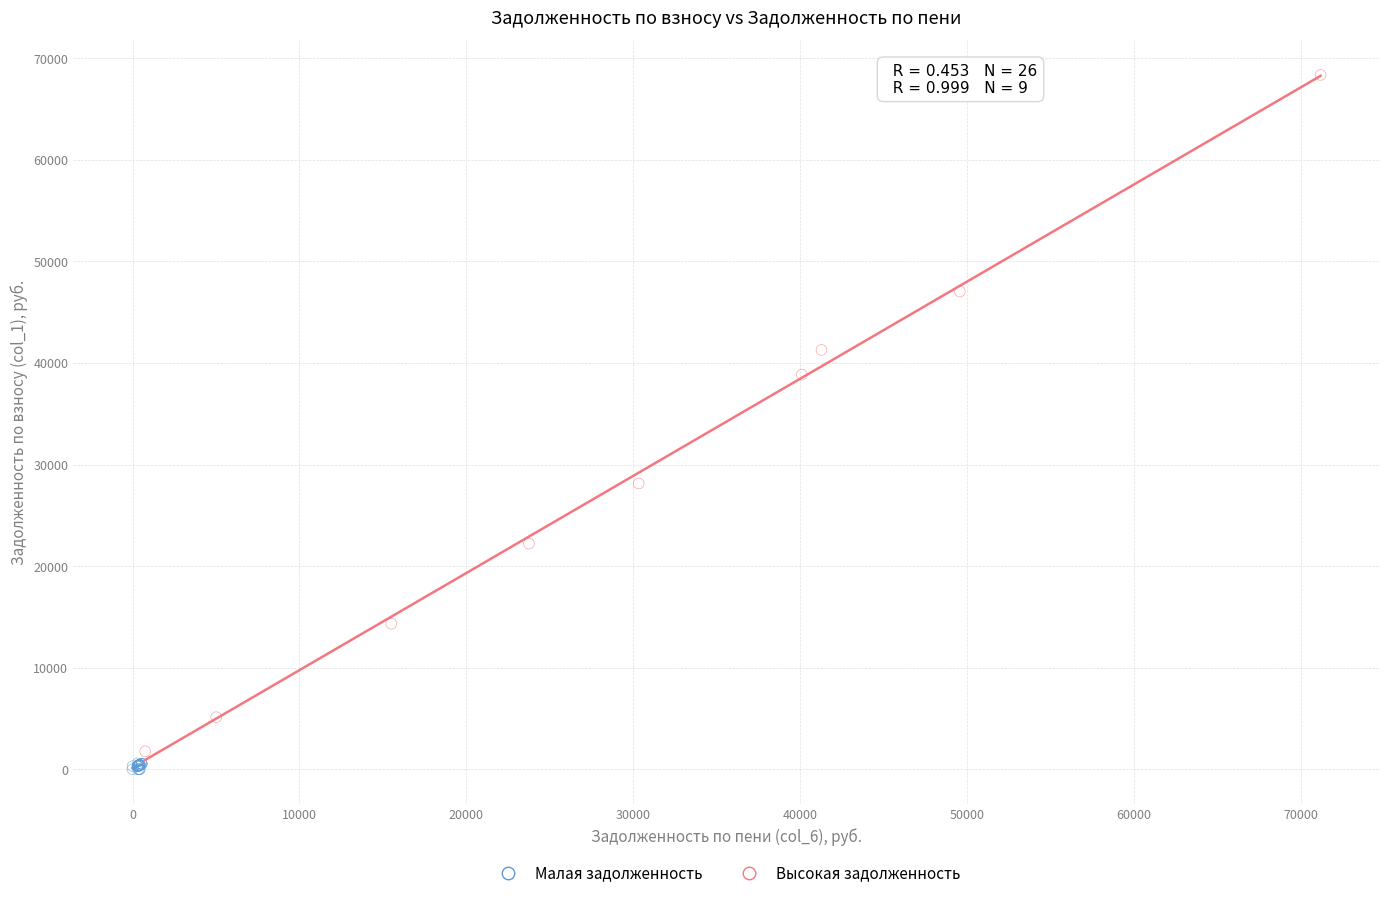

Which series contains the highest Y value?

Высокая задолженность